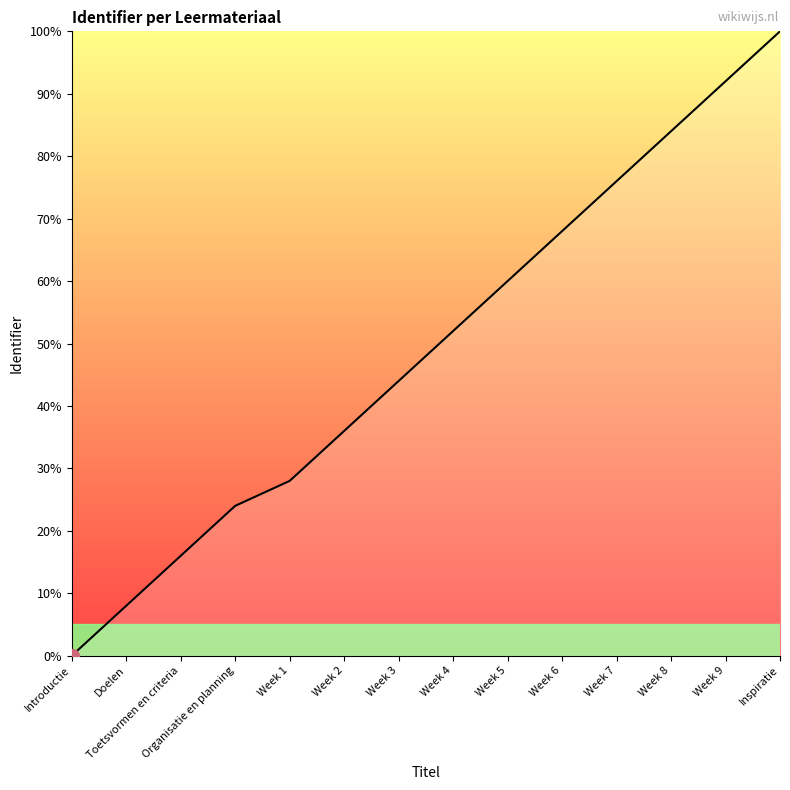

True or false: the data has more than 2 interior local peaks.

False